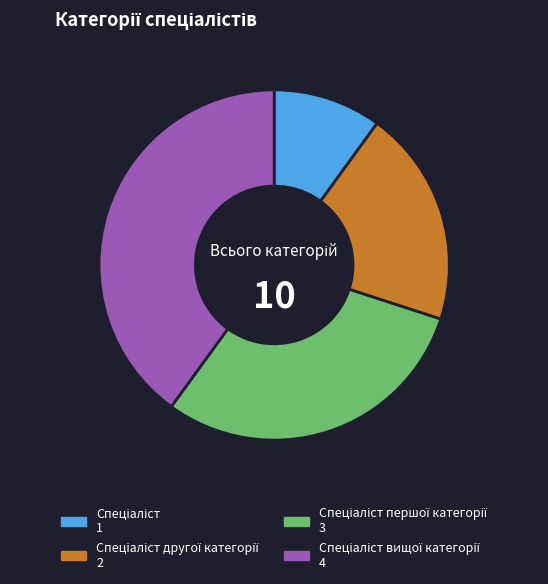

Is there any slice that represents more than half of the pie?

No